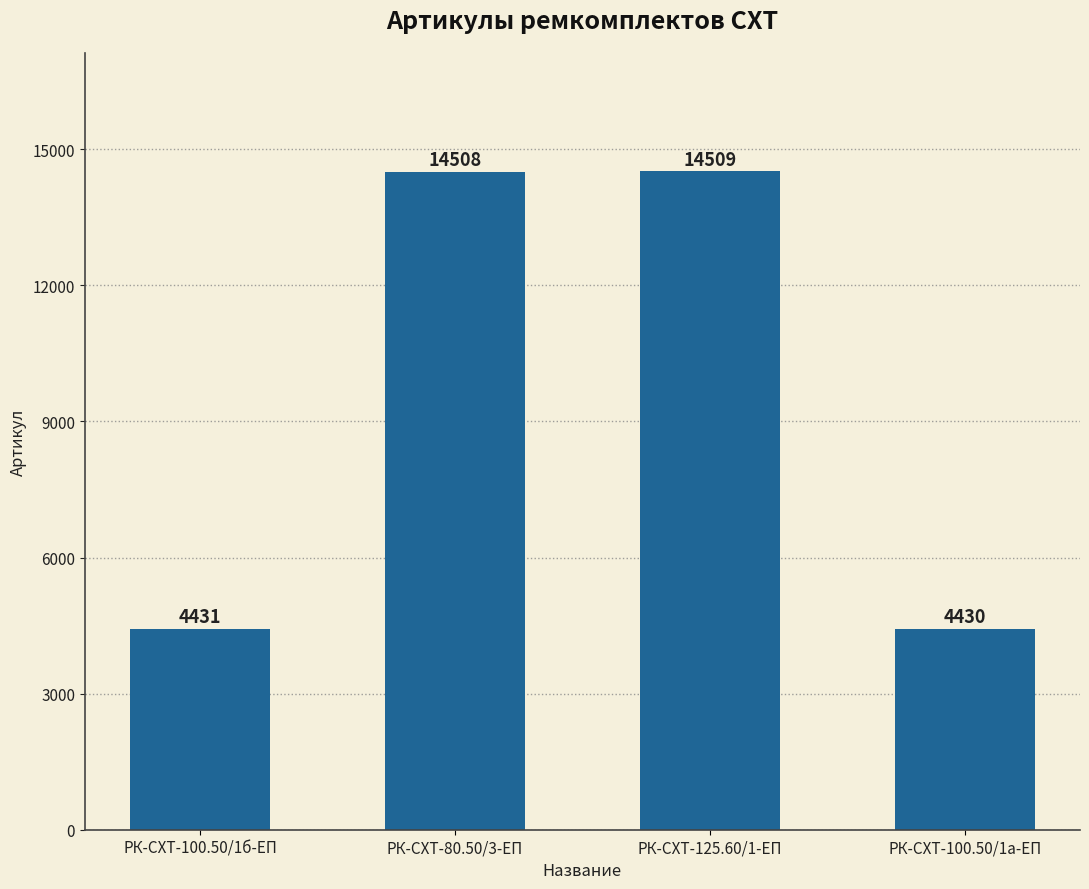

What is the smallest value displayed?

4430